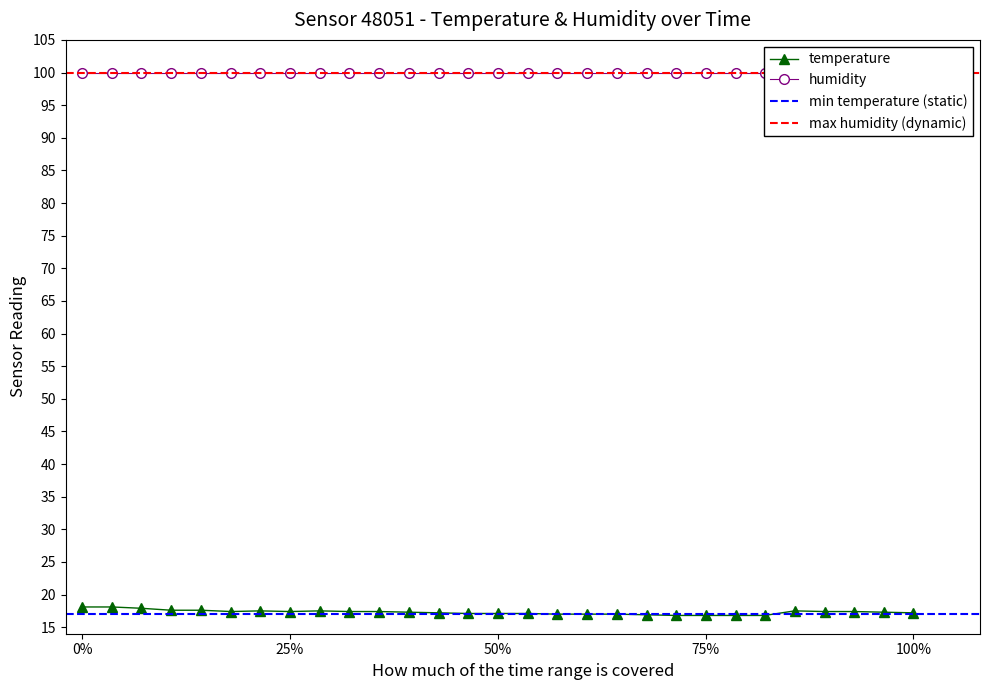

What is the total value across all series at 00:07?

118.0